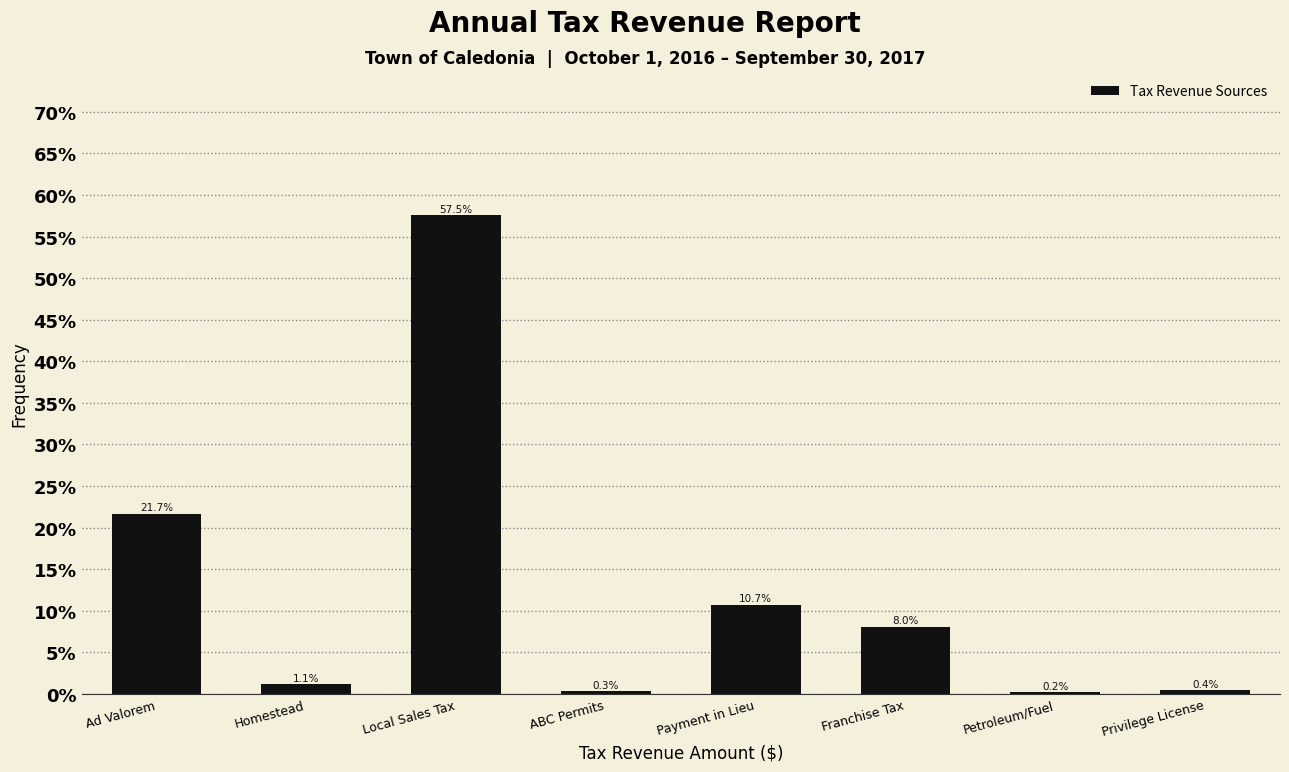

Reading left to right, what are all the values shown in this chart?

Ad Valorem=21.7	Homestead=1.1	Local Sales Tax=57.5	ABC Permits=0.3	Payment in Lieu=10.7	Franchise Tax=8.0	Petroleum/Fuel=0.2	Privilege License=0.4